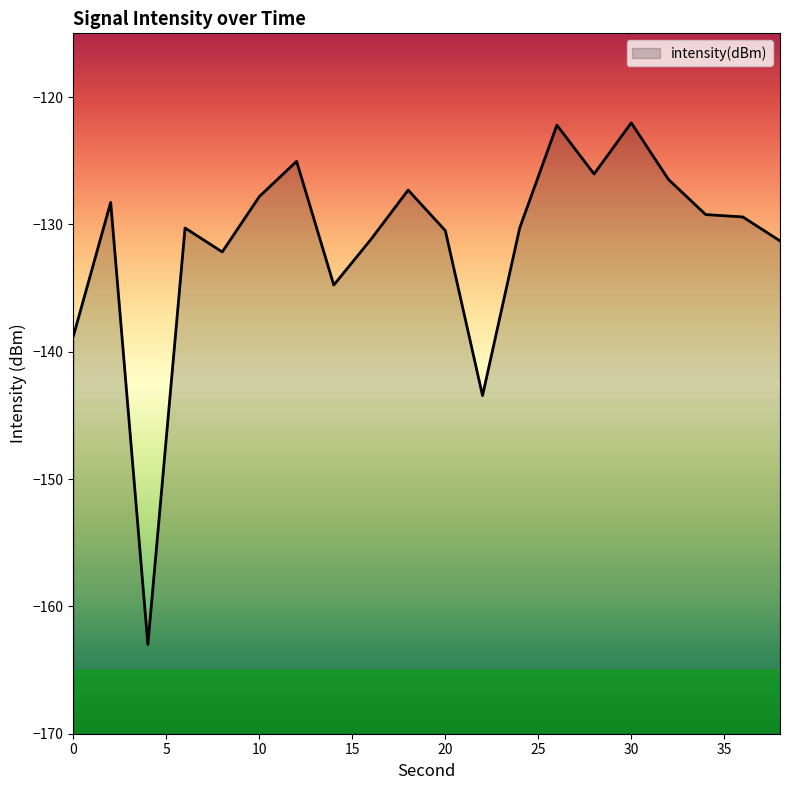

What is the difference between the maximum and minimum values?

41.0